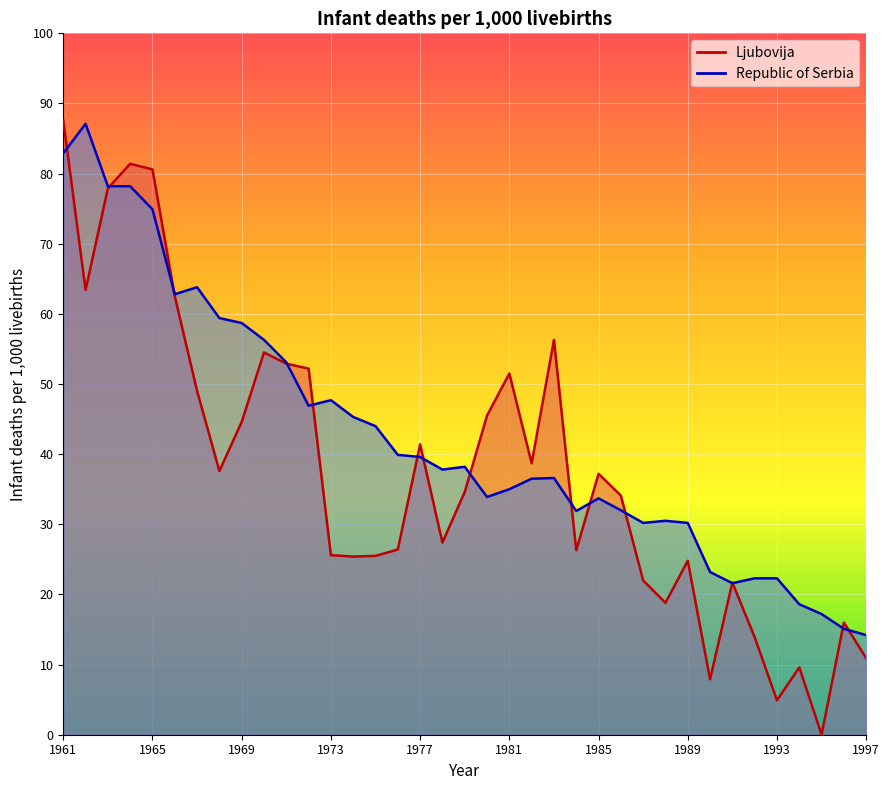

Between 1962 and 1972, which is larger?

1962